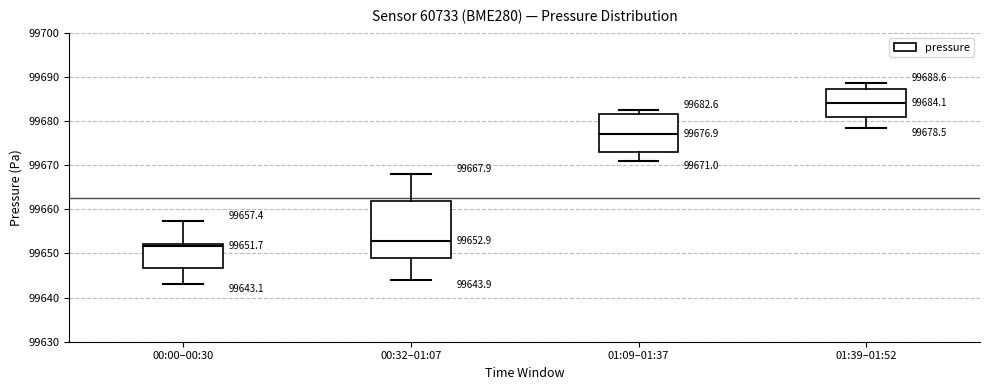

Which box is the tallest, from its lower edge to its upper edge?

00:32–01:07